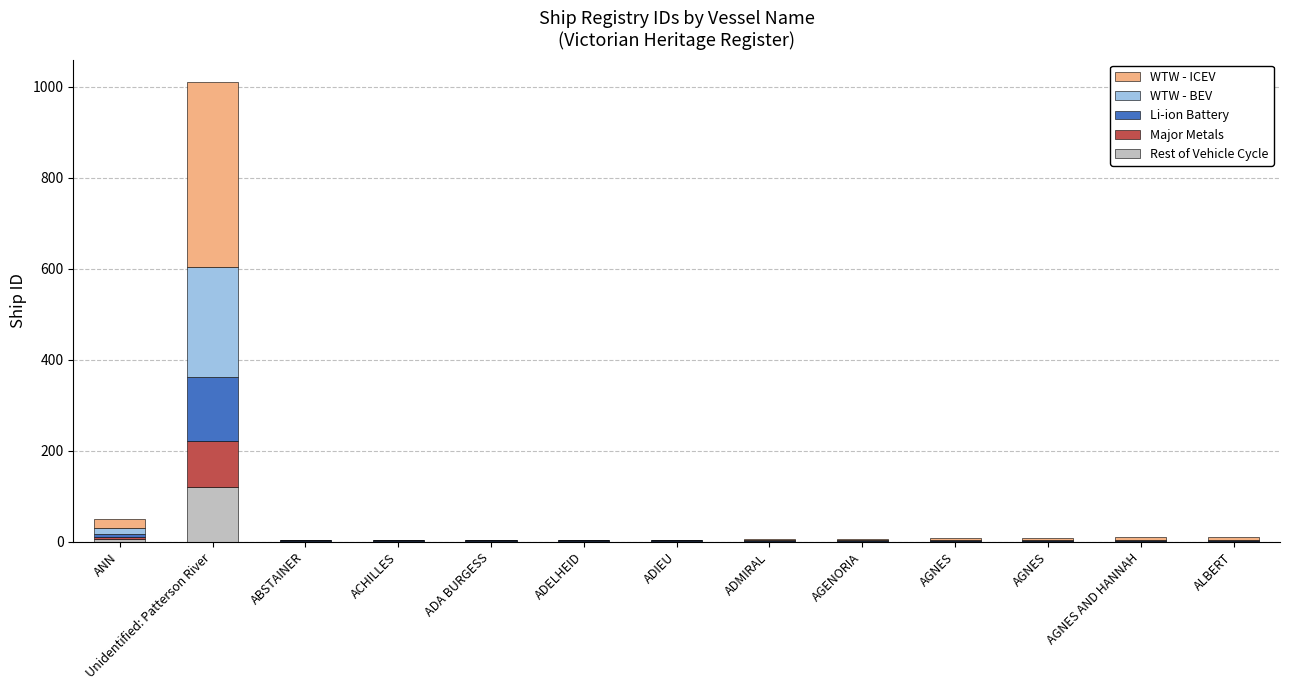

What are all the series names shown in the legend?

WTW - ICEV, WTW - BEV, Li-ion Battery, Major Metals, Rest of Vehicle Cycle